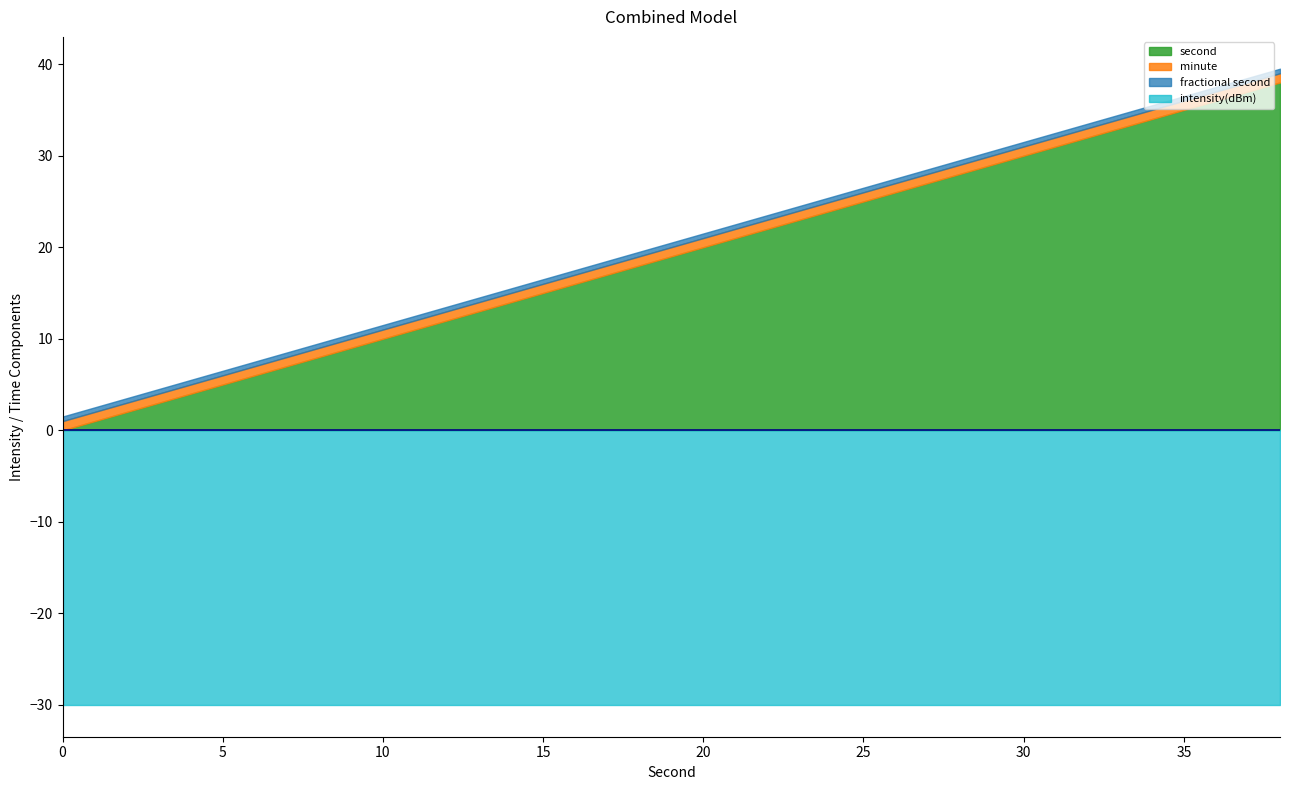

What is the average value of the second series?

19.0